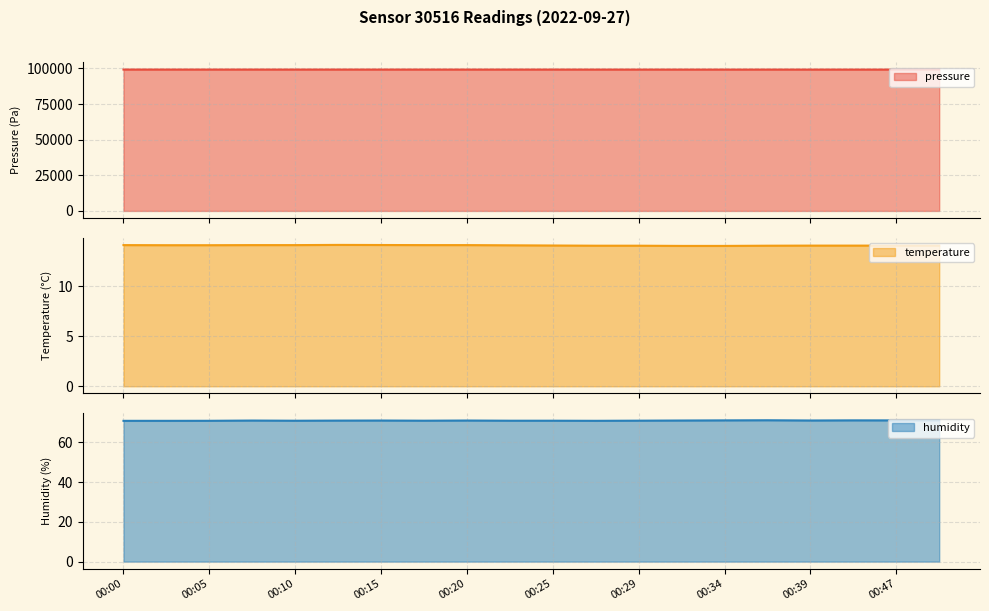

What is the minimum value shown in the chart?

14.0